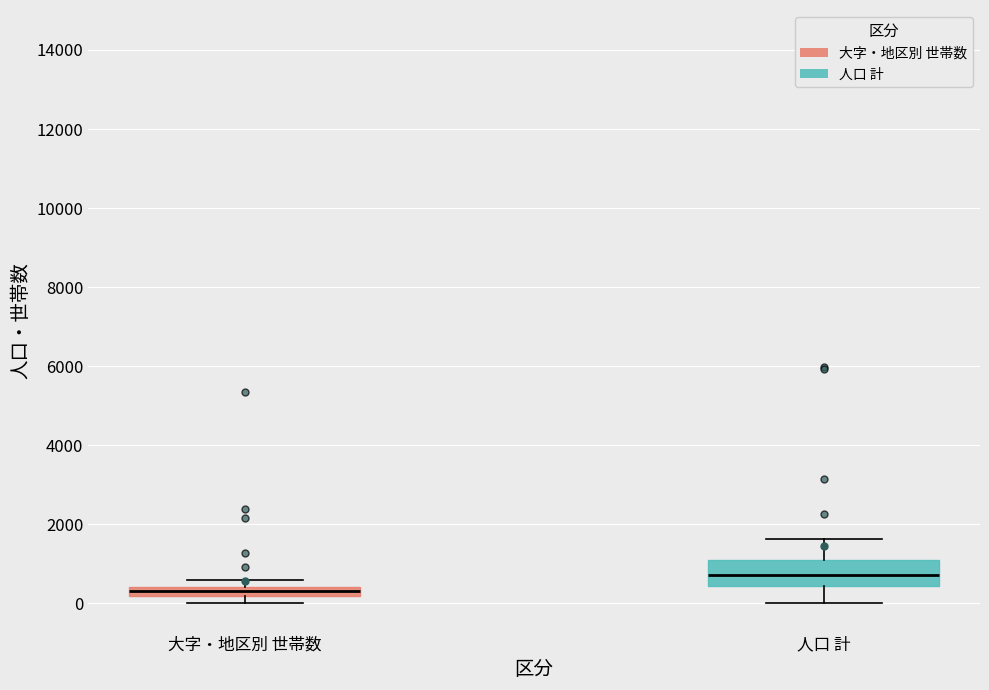

Which box is the tallest, from its lower edge to its upper edge?

人口 計